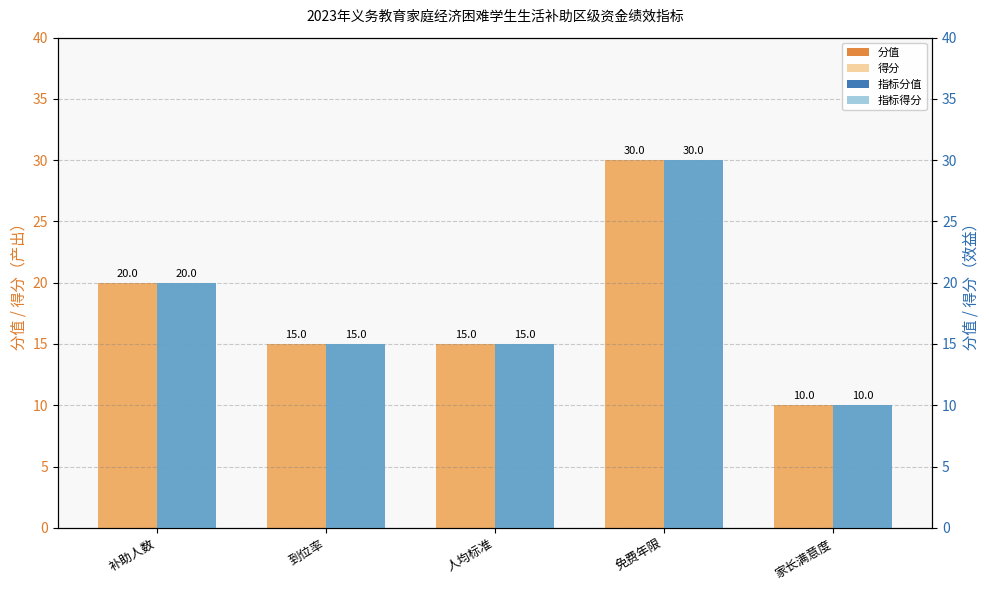

Where is 指标分值 nearest to the value 20?

补助人数